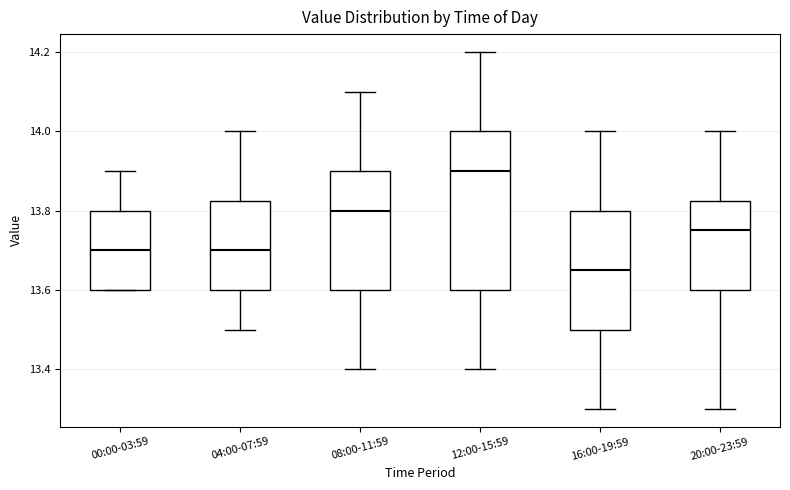

Comparing the boxes themselves (not the whiskers), which one is the tallest?

12:00-15:59